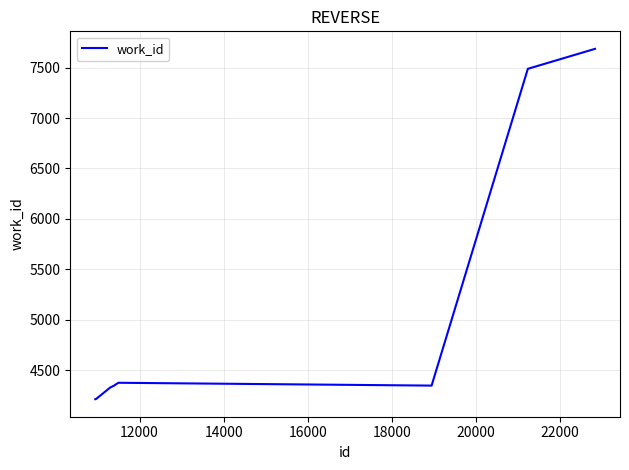

What is the smallest value displayed?

4211